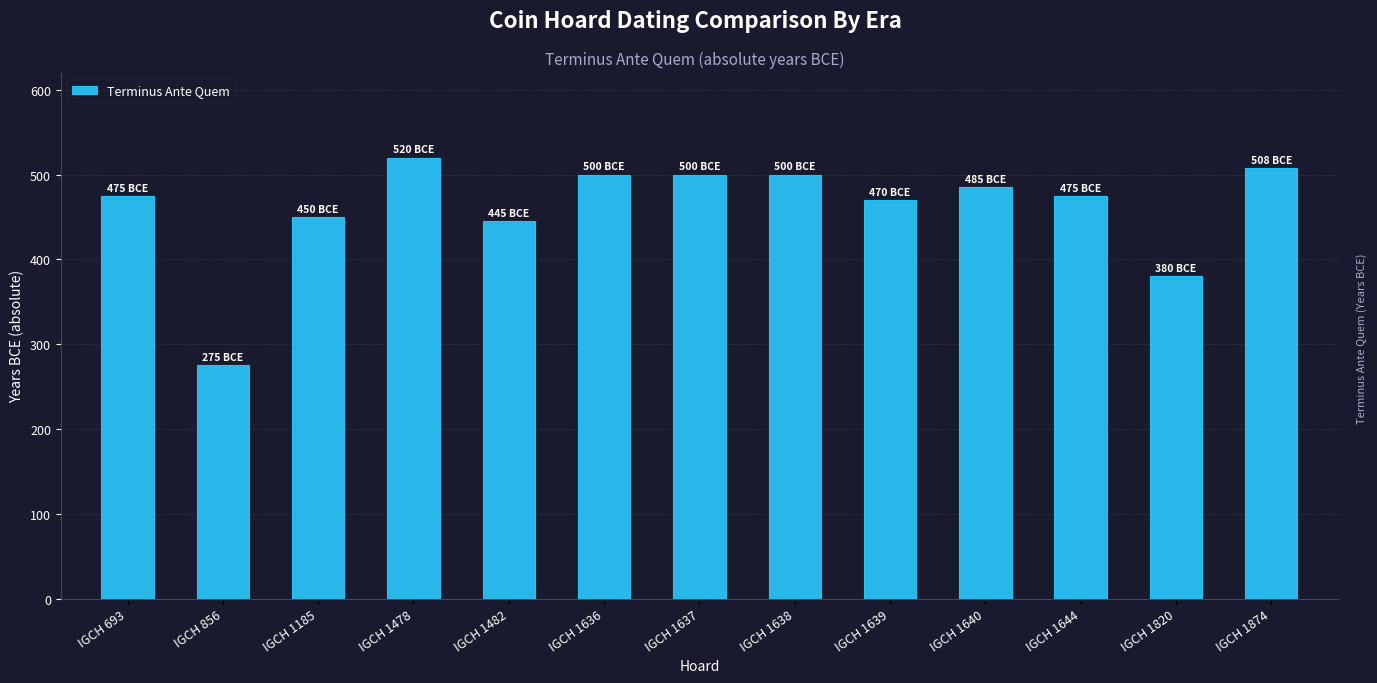

Does the chart contain any negative values?

No